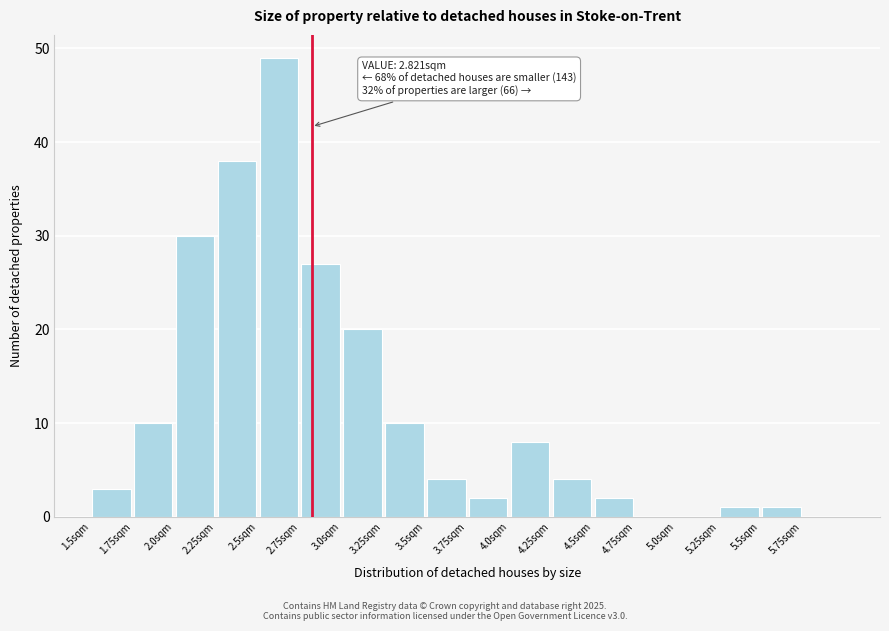

Which range on the x-axis has the tallest bar?

2.50 to 2.75